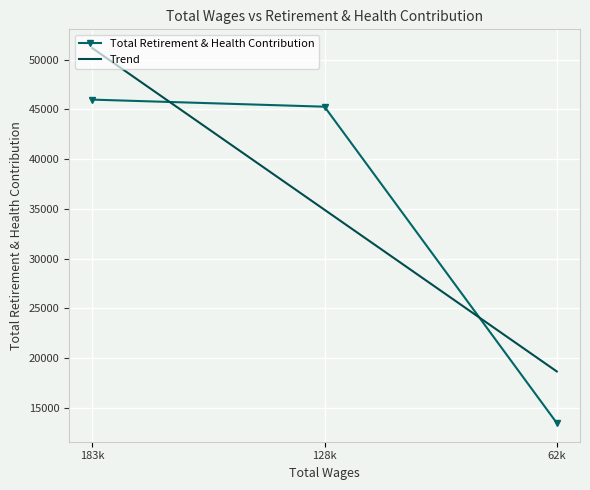

At which label does Total Retirement & Health Contribution reach its minimum?

62k